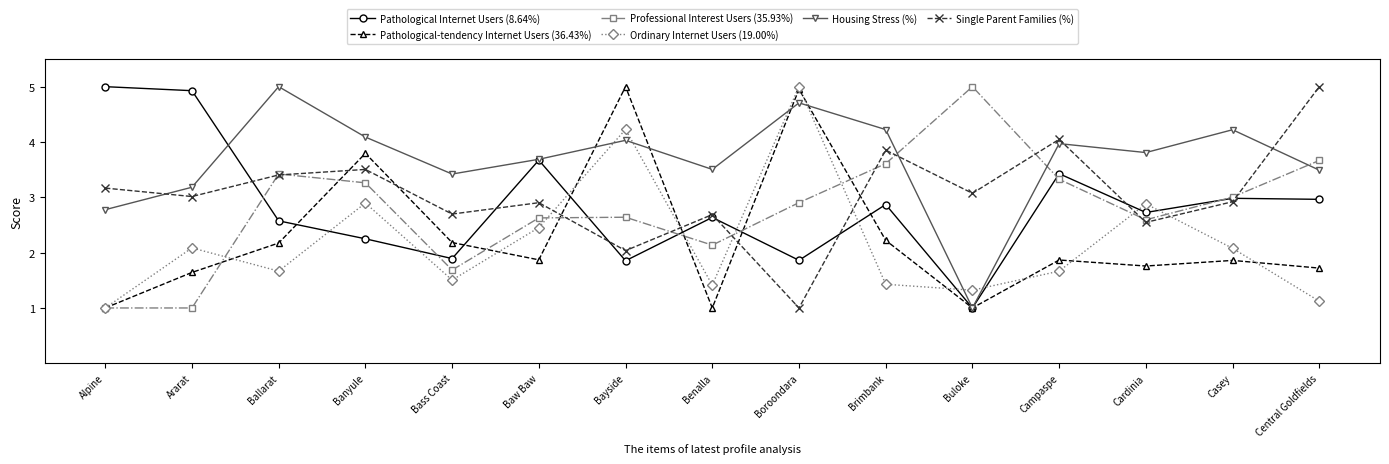

Between which two adjacent categories do Pathological Internet Users (8.64%) and Ordinary Internet Users (19.00%) first intersect?

Ballarat and Banyule